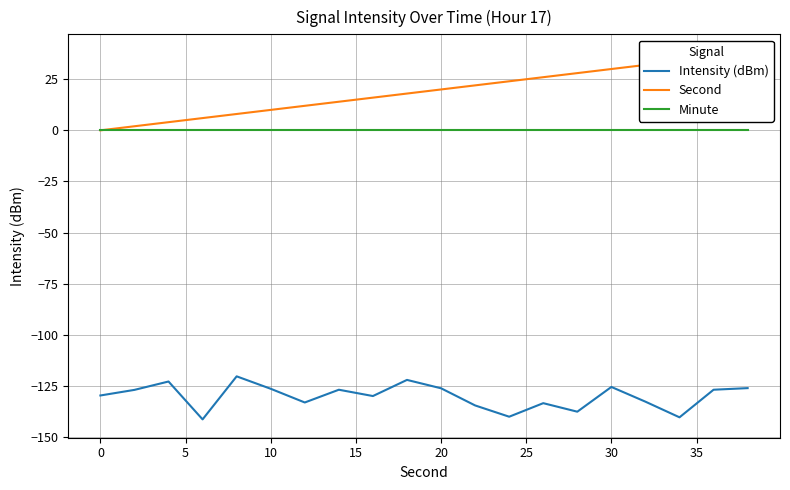

True or false: Intensity (dBm) and Minute intersect in this chart.

False